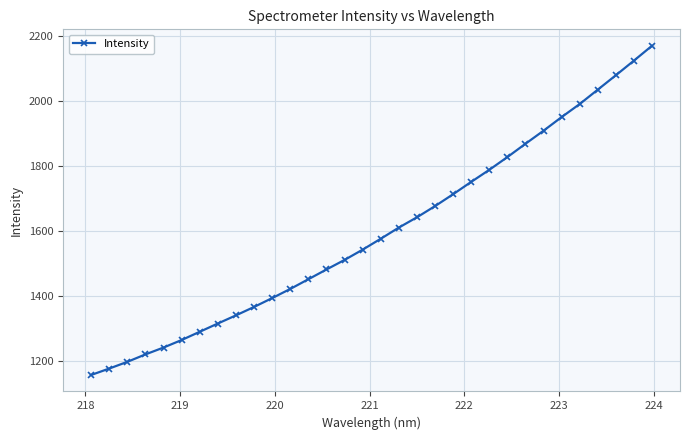

True or false: there are more than 2 points higher than both neighbors.

False